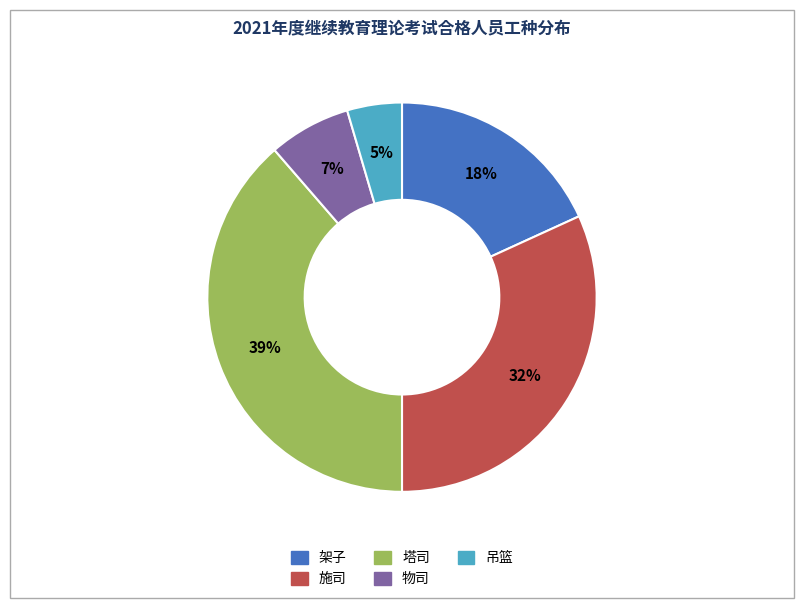

How many slices are in this pie chart?

5